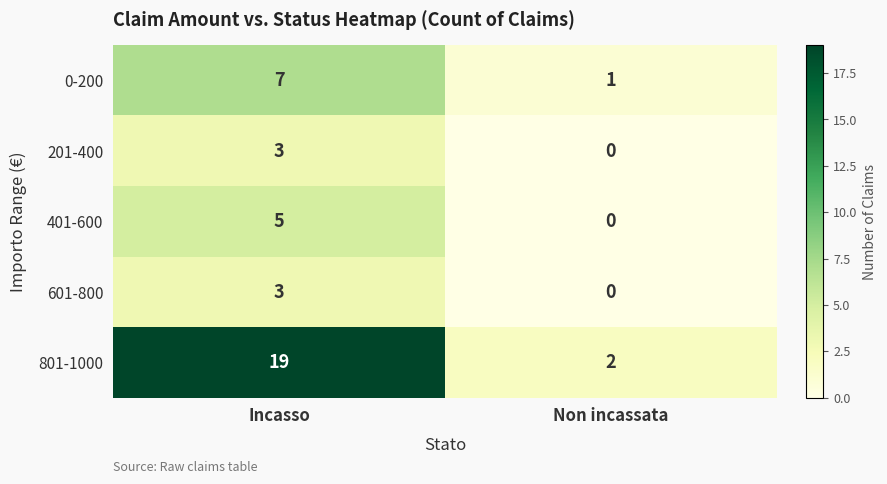

Which label corresponds to the smallest value in the chart?

Non incassata